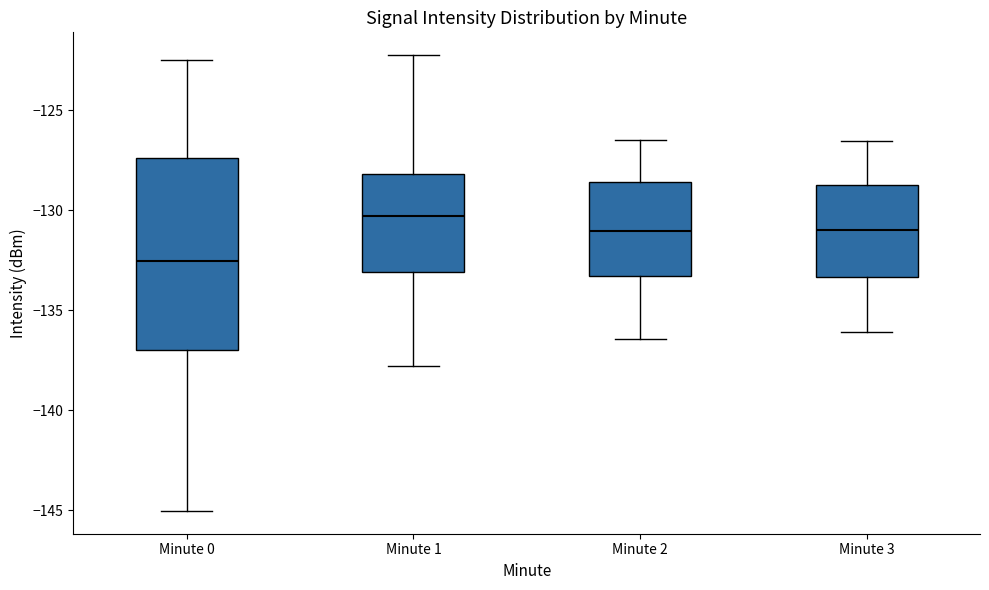

Where does the upper whisker of the box for Minute 0 end on the y-axis? The values are not printed on the chart, so give them approximately, as read against the axis.

-122.5